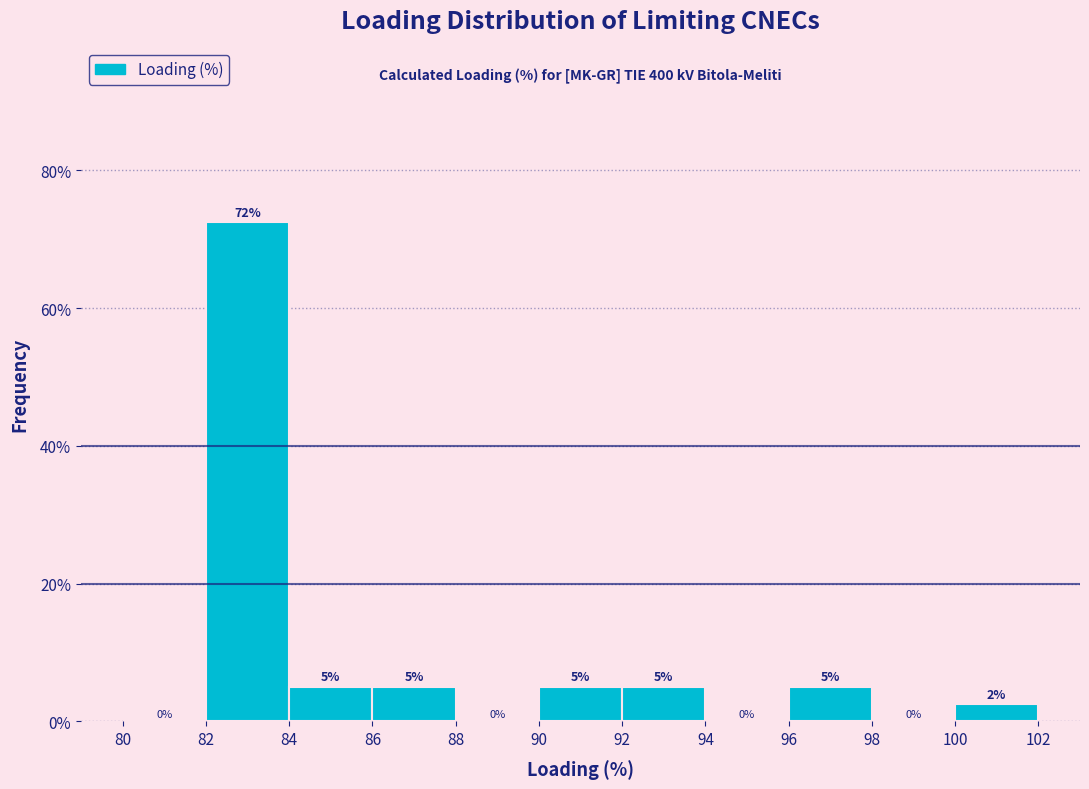

Which range on the x-axis has the tallest bar?

82 to 84